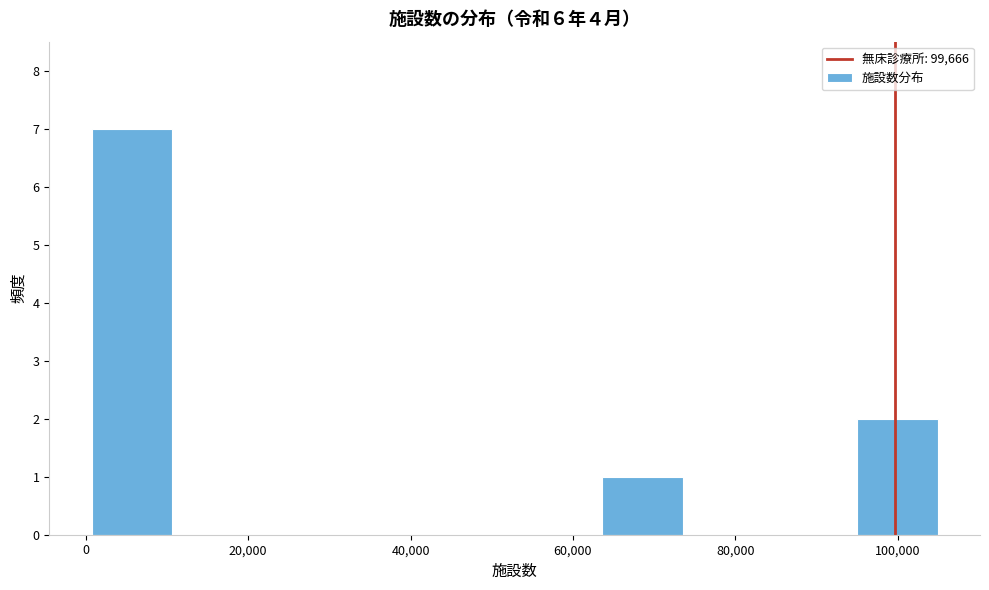

Over which range of the x-axis is the bar tallest?

0 to 10000